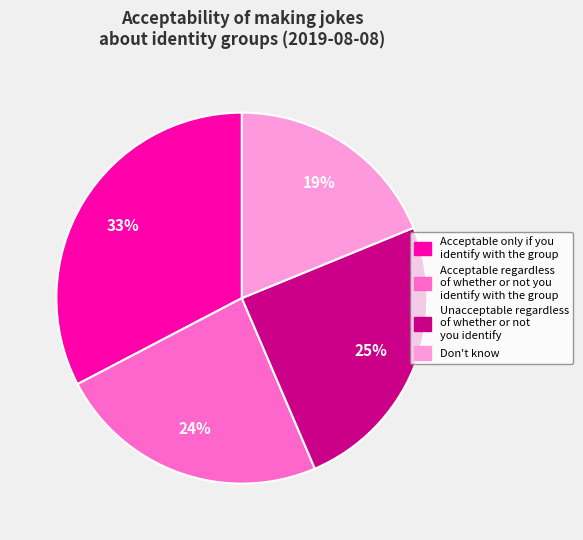

The Don't know slice represents 26% of the pie. True or false?

False